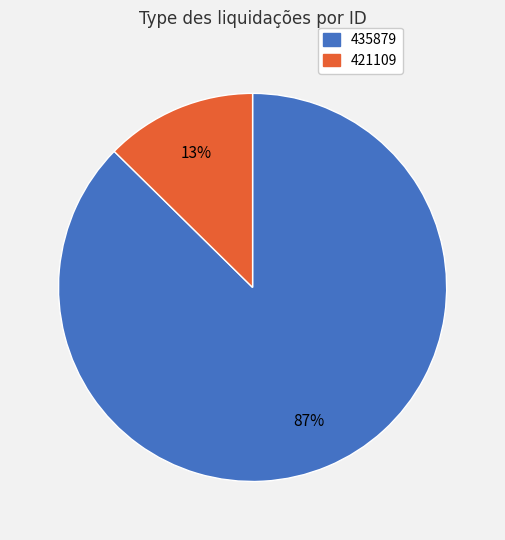

What is the largest slice in the pie chart?

435879